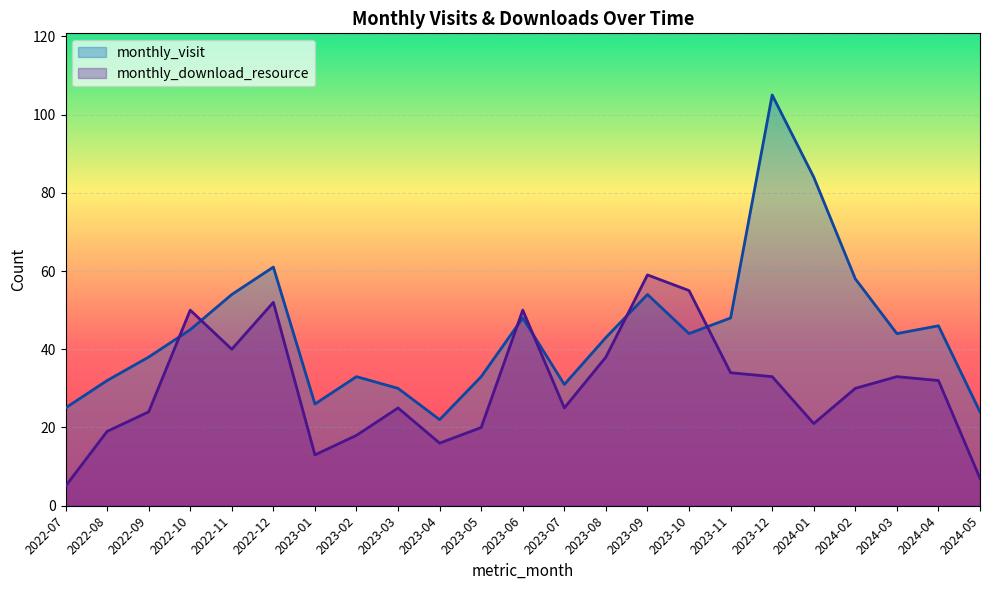

In monthly_visit, how many points are higher than both neighbors (excluding endpoints)?

6